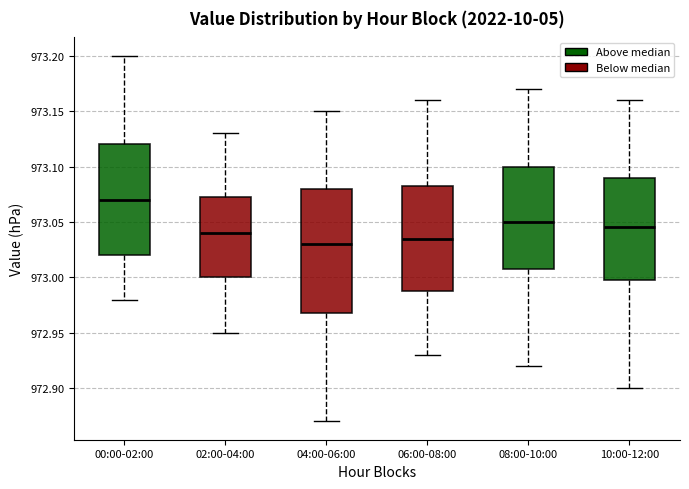

Reading left to right, read every box against the y-axis: the position of its median line, the range the box covers, and the ends of its whiskers. The values are not printed on the chart, so give them approximately, as read against the axis.

00:00-02:00: median 973.070, box 973.020 to 973.120, whiskers 972.980 to 973.200
02:00-04:00: median 973.040, box 973.000 to 973.075, whiskers 972.950 to 973.130
04:00-06:00: median 973.030, box 972.970 to 973.080, whiskers 972.870 to 973.150
06:00-08:00: median 973.035, box 972.990 to 973.085, whiskers 972.930 to 973.160
08:00-10:00: median 973.050, box 973.010 to 973.100, whiskers 972.920 to 973.170
10:00-12:00: median 973.045, box 973.000 to 973.090, whiskers 972.900 to 973.160